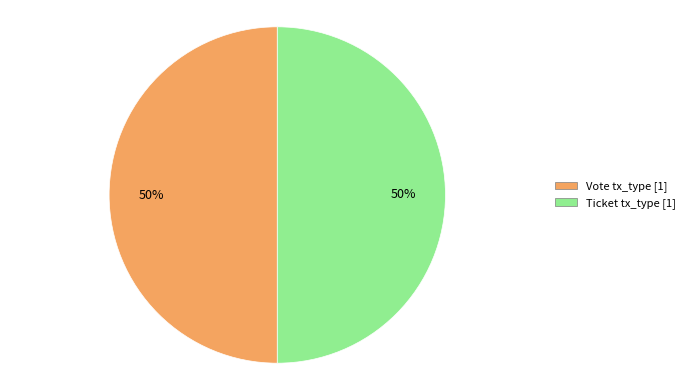

Is it true that Ticket tx_type [1] is 50% of the pie?

True